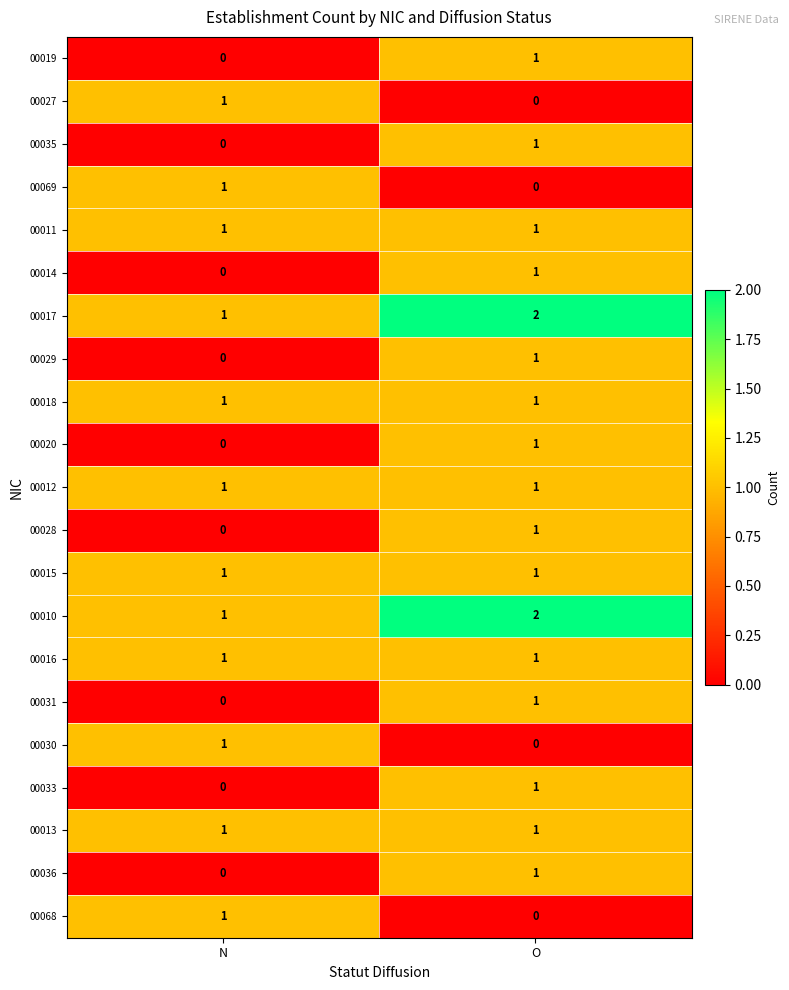

List the labels in order of 00027 value, largest first.

N, O